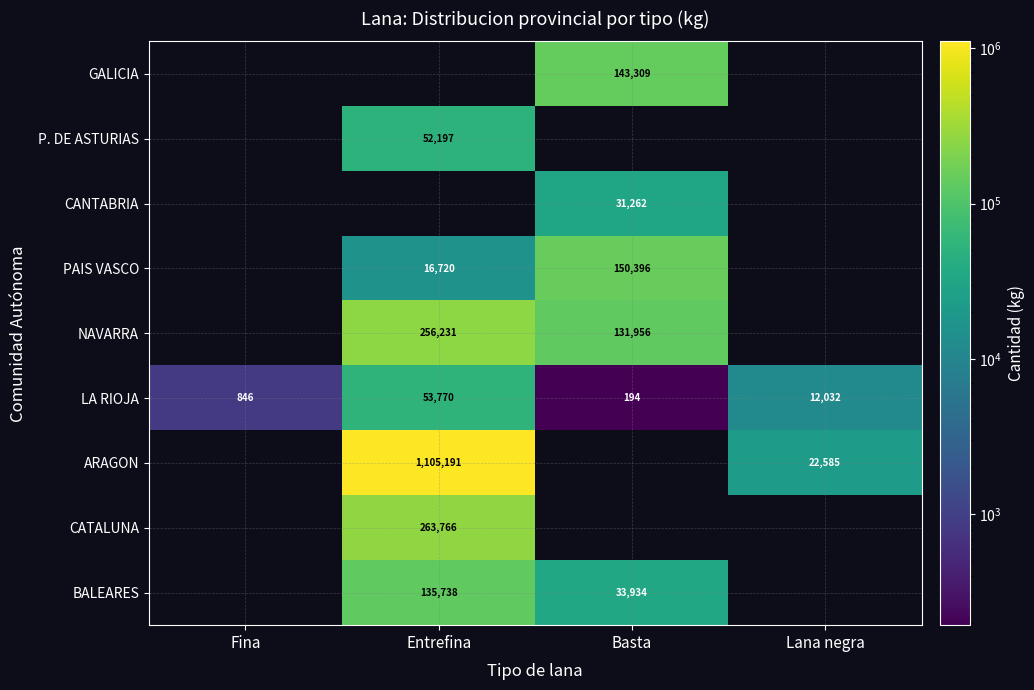

Rank the categories by LA RIOJA value from lowest to highest.

Basta, Fina, Lana negra, Entrefina